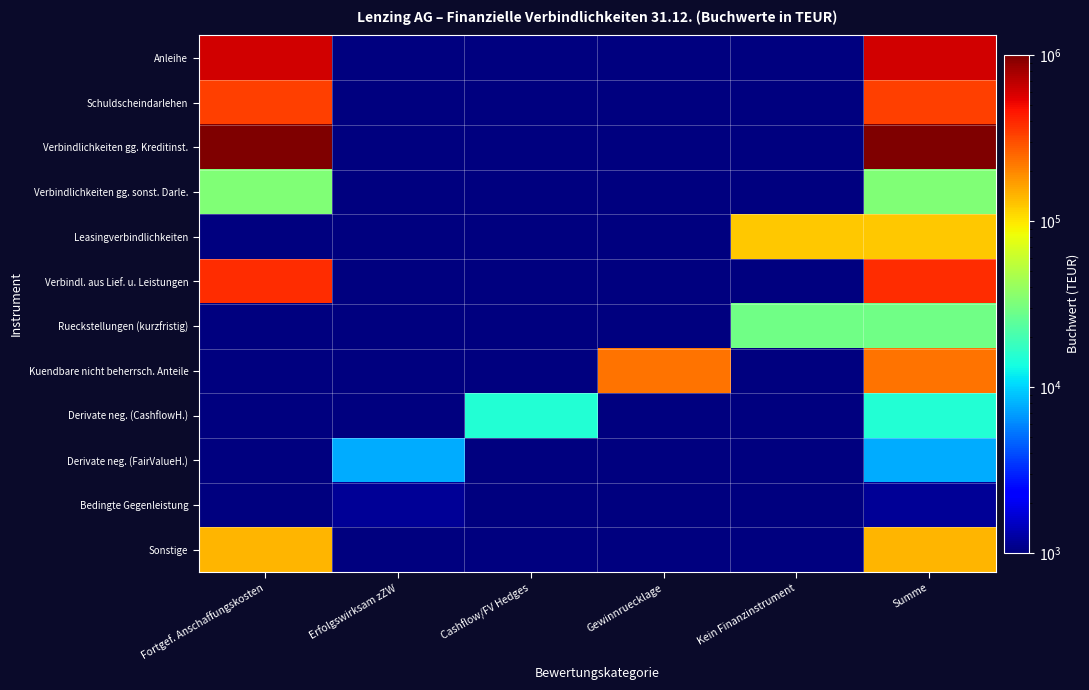

At which category is the sum across all series the highest?

Summe